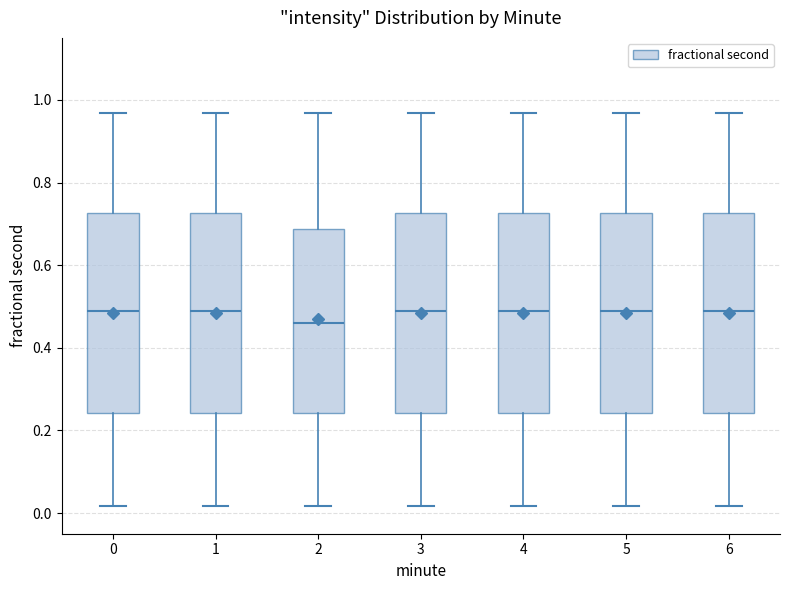

Which box's median line is the lowest?

2